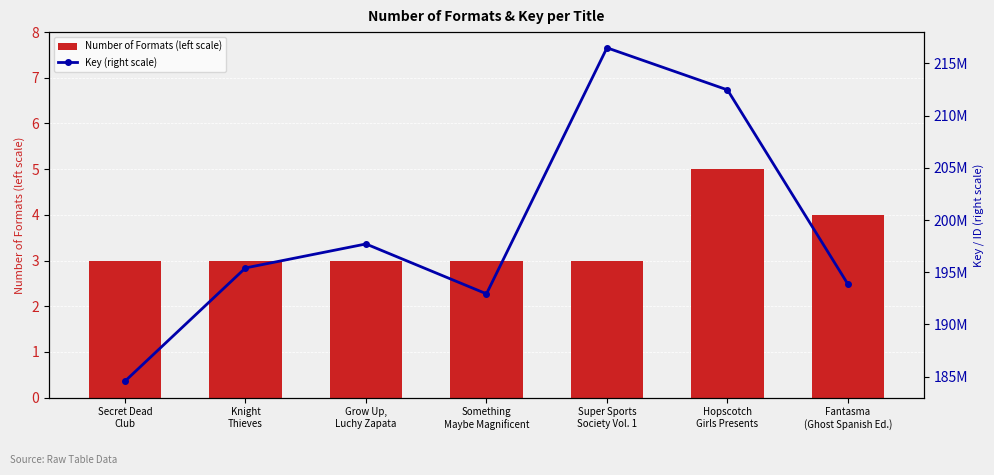

Is the value of Number of Formats (left scale) at Grow Up,
Luchy Zapata greater than the value of Key (right scale) at Fantasma
(Ghost Spanish Ed.)?

No